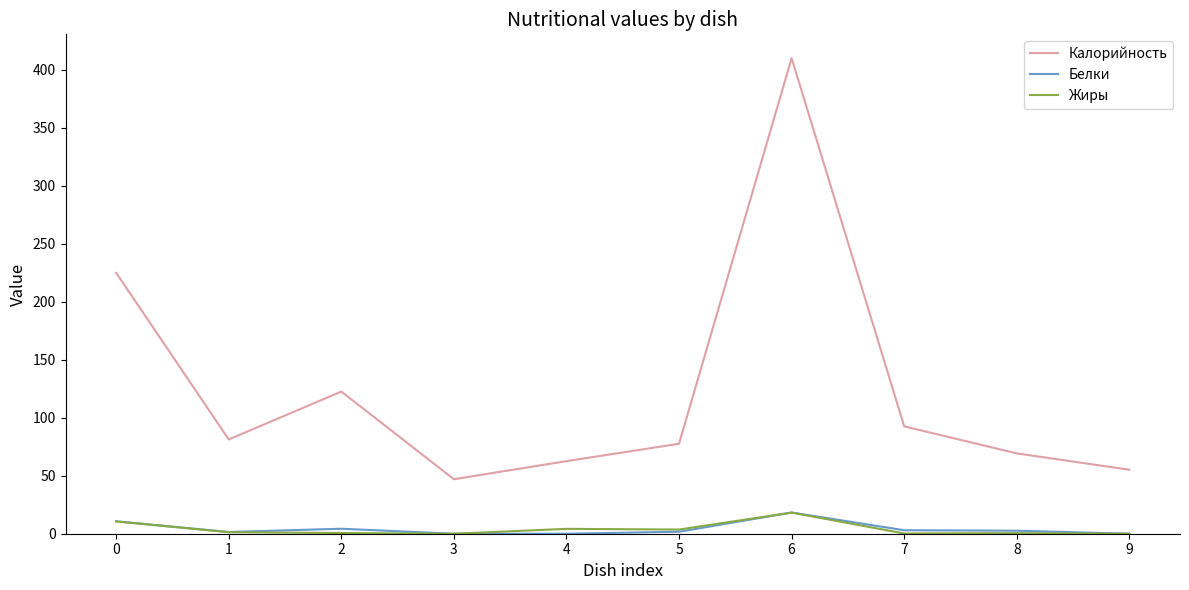

True or false: Жиры and Калорийность cross at least once.

False